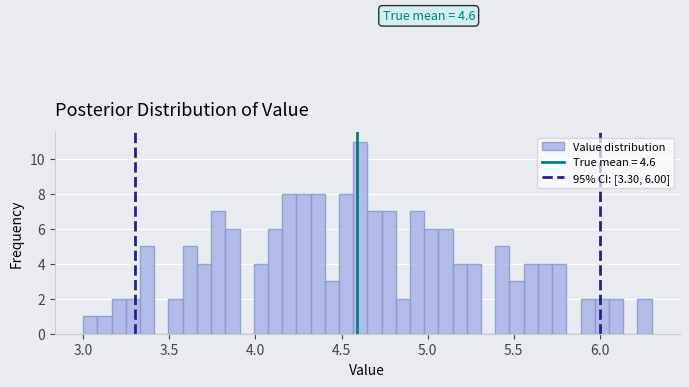

Around what value on the x-axis is the tallest bar? Give the approximate position of its centre, as read against the axis.

4.60